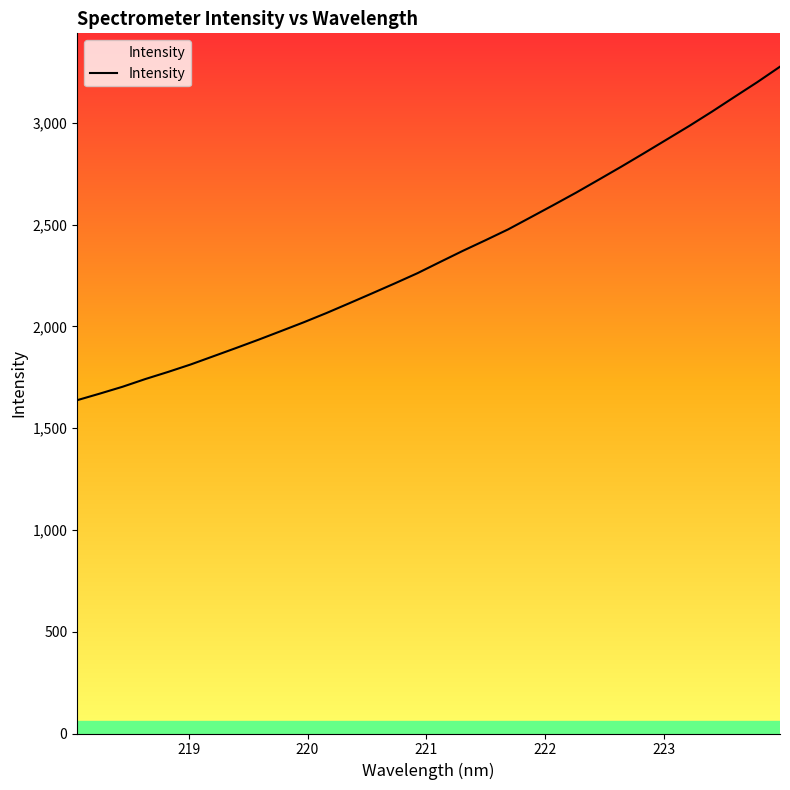

What is the maximum value shown in the chart?

3275.8